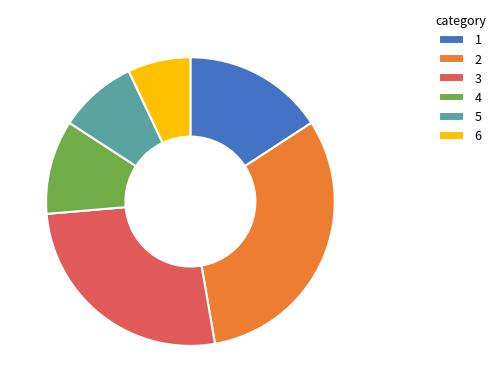

What is the ratio of the value at 1 to the value at 2?

0.5